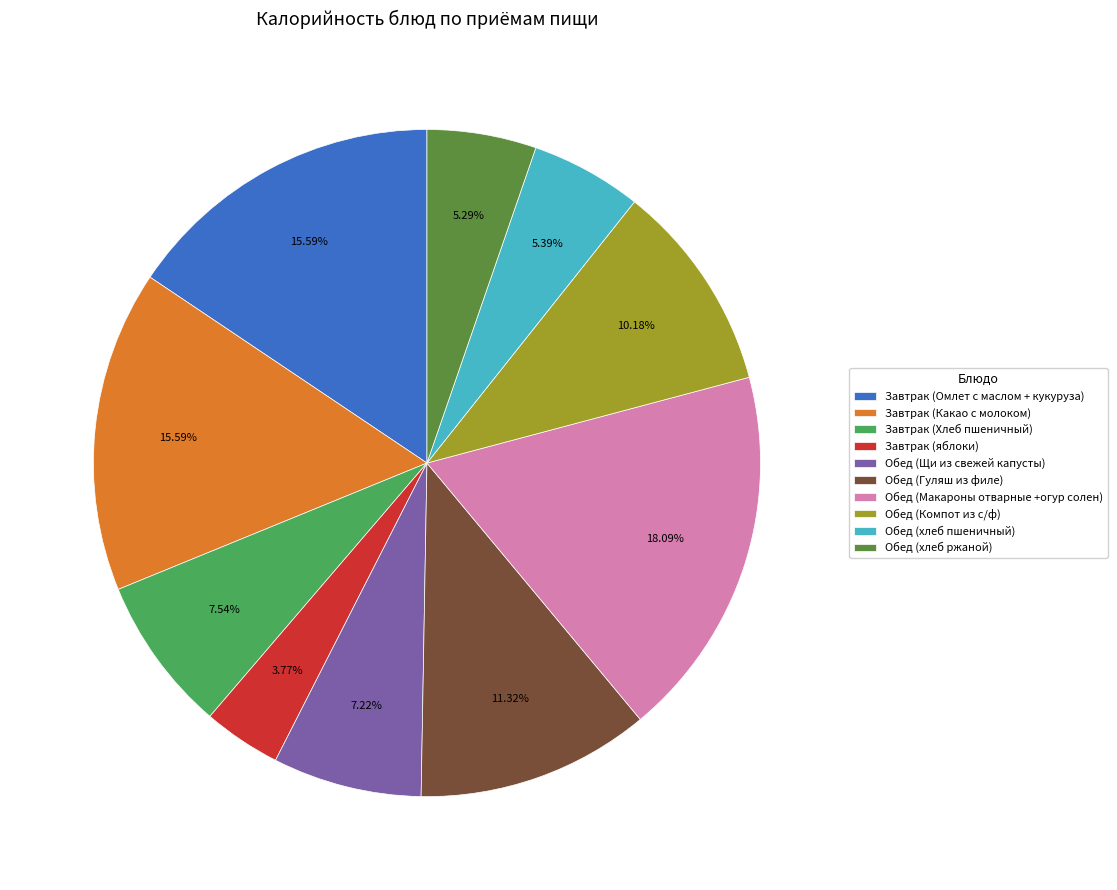

Count the number of slices in the pie.

10